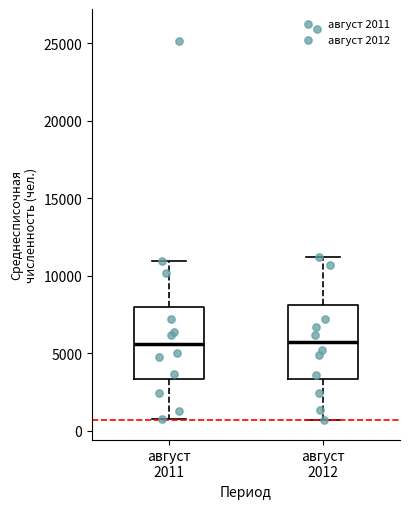

Reading left to right, read every box against the y-axis: the position of its median line, the range the box covers, and the ends of its whiskers. The values are not printed on the chart, so give them approximately, as read against the axis.

август 2011: median 5500, box 3500 to 8000, whiskers 500 to 11000
август 2012: median 5500, box 3500 to 8000, whiskers 500 to 11000